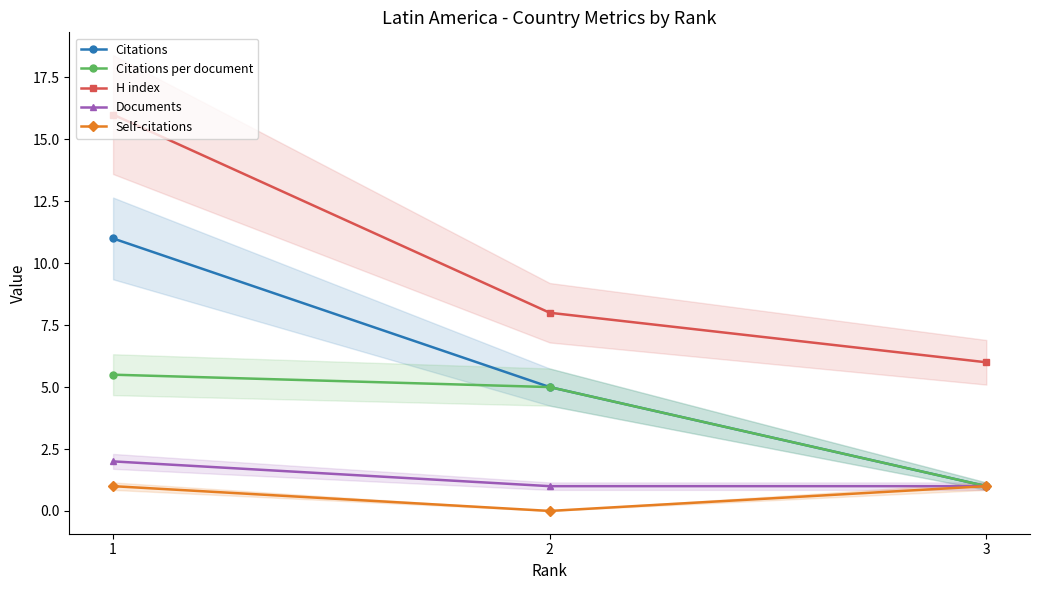

What is the average value of the Citations per document series?

3.8